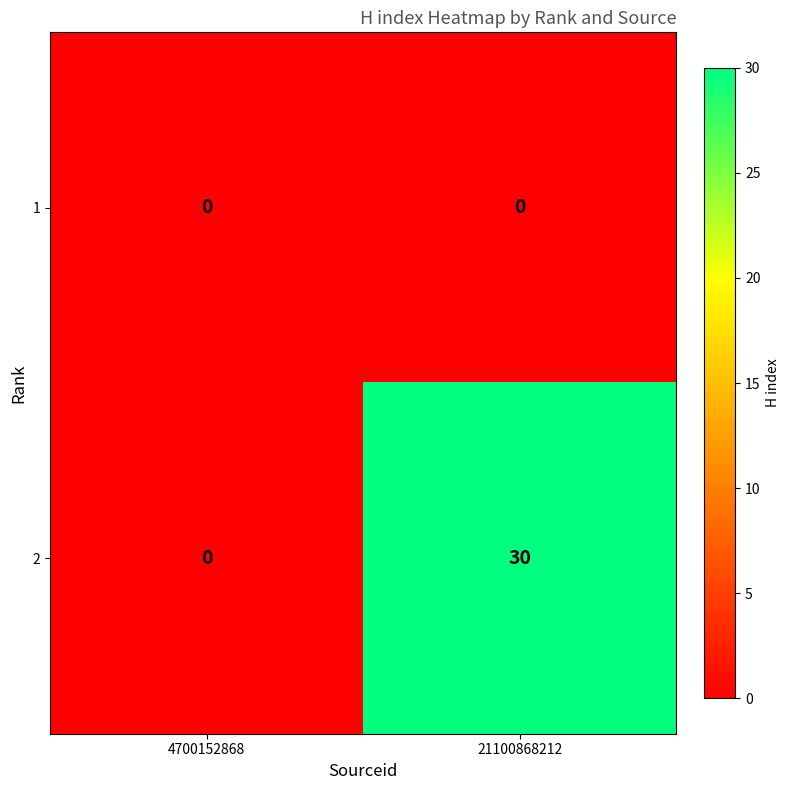

List the series in order of their overall mean, highest first.

2, 1